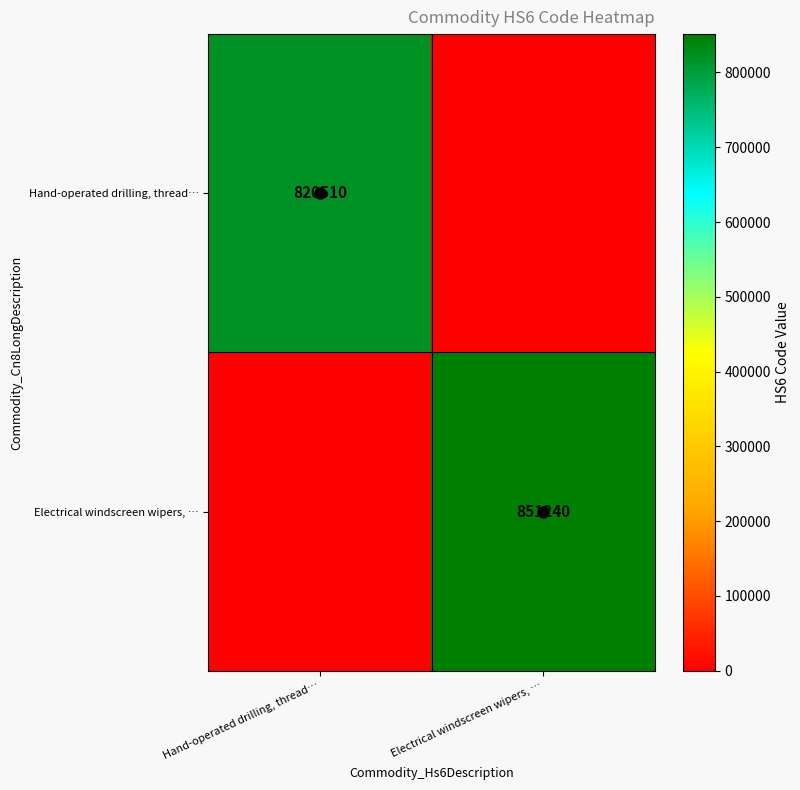

Count the number of data series in this chart.

2